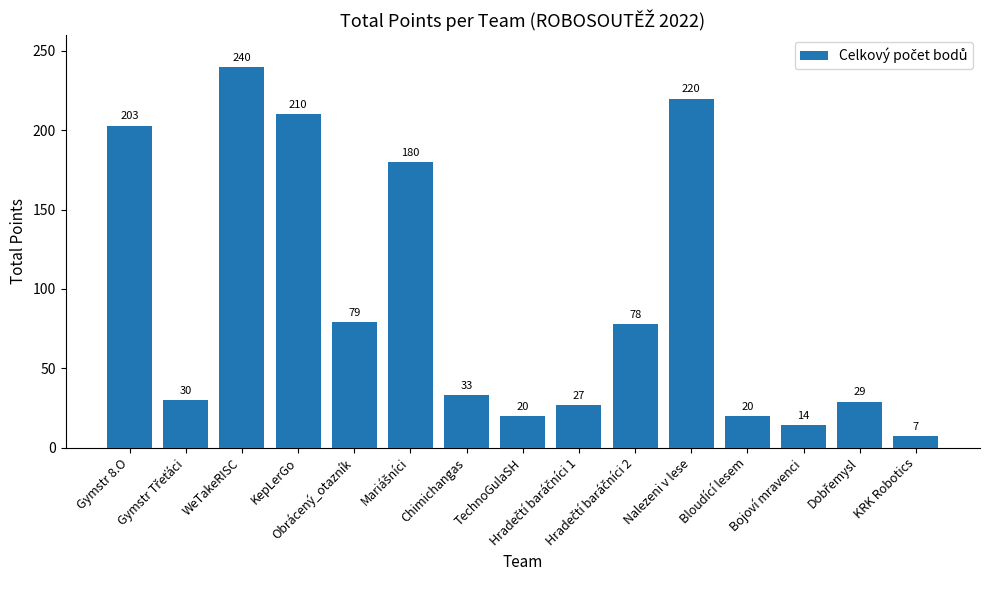

Which has a higher value, Bloudící lesem or KRK Robotics?

Bloudící lesem